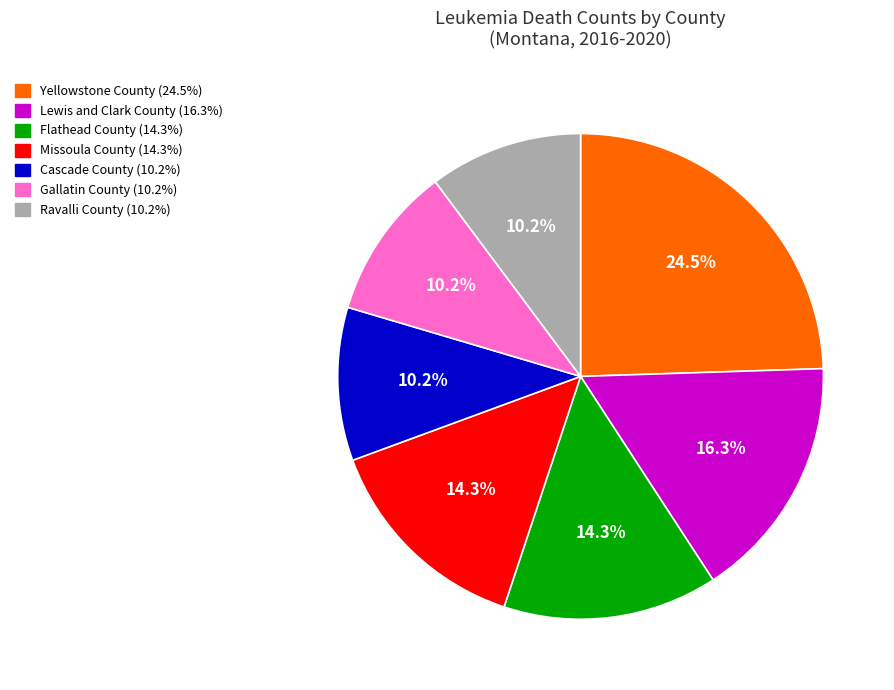

How much of the chart is everything except Gallatin County?

89.8%